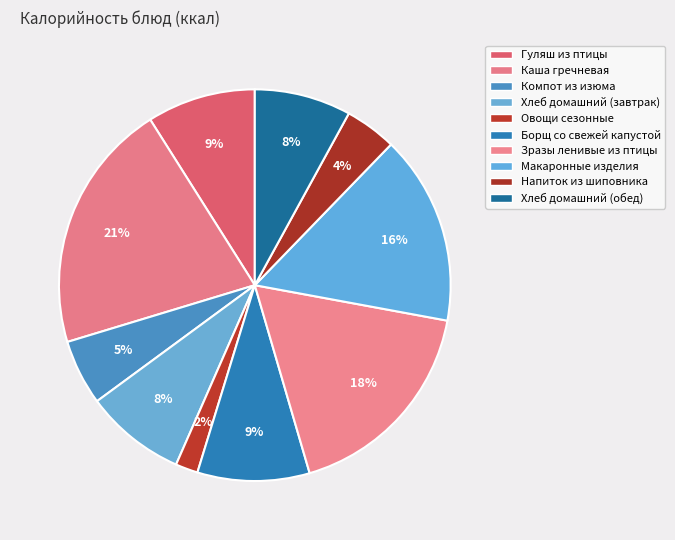

What is the ratio of the value at Макаронные изделия to the value at Хлеб домашний (обед)?

2.0